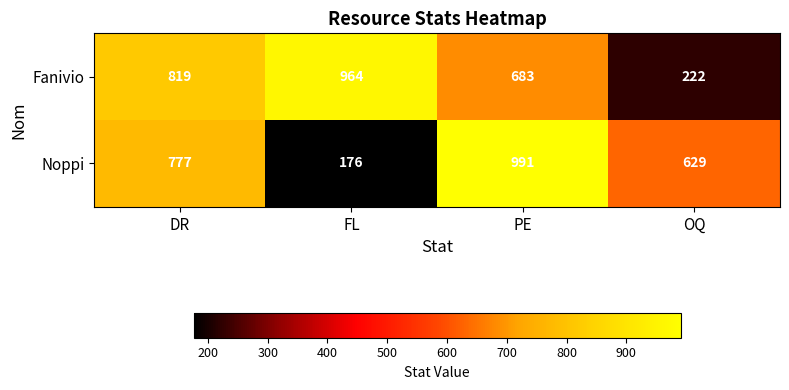

Which category has the lowest value across all series?

FL